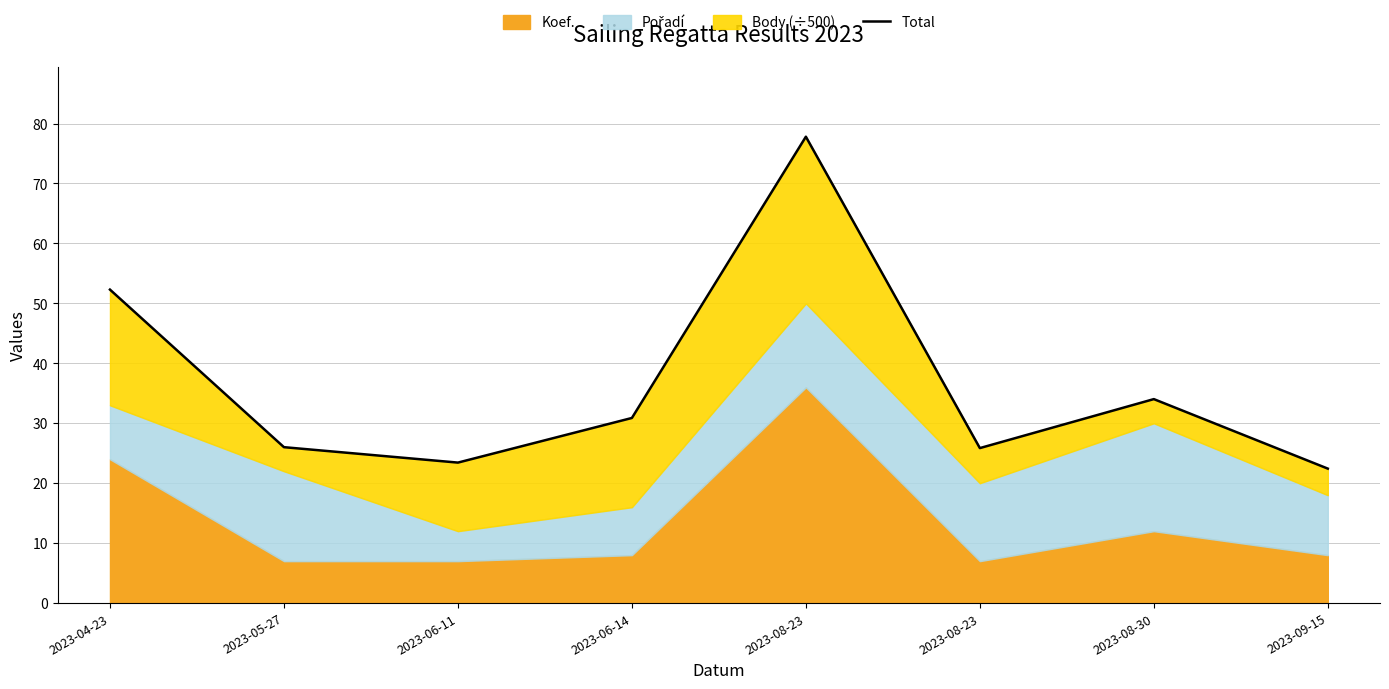

Reading right to left, what are all the values shown in this chart?

22.4	34.0	25.9	77.8	30.9	23.4	26.0	52.3